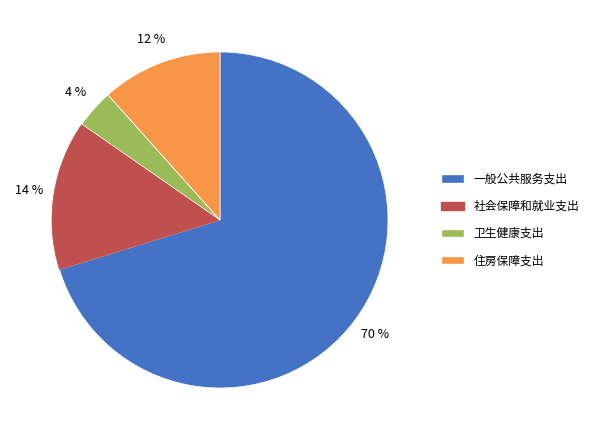

What is the smallest slice in the pie chart?

卫生健康支出